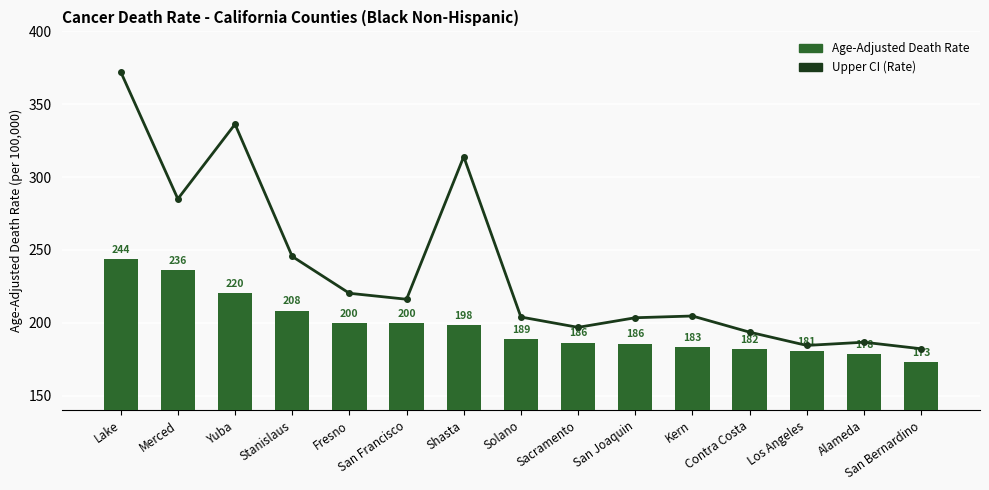

The Upper CI (Rate) series shows 126.1 at Solano. True or false?

False